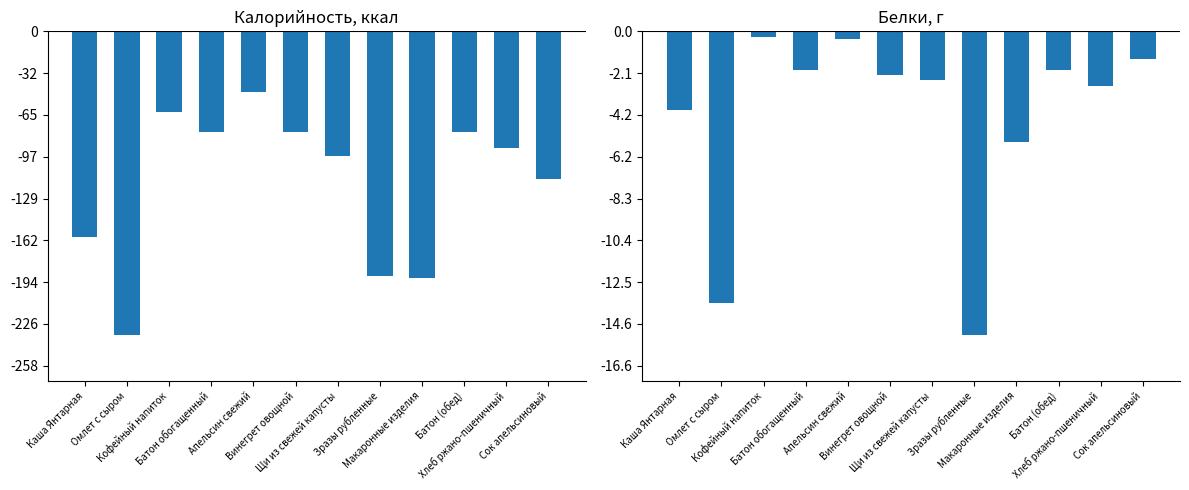

How many categories are shown in the chart?

12